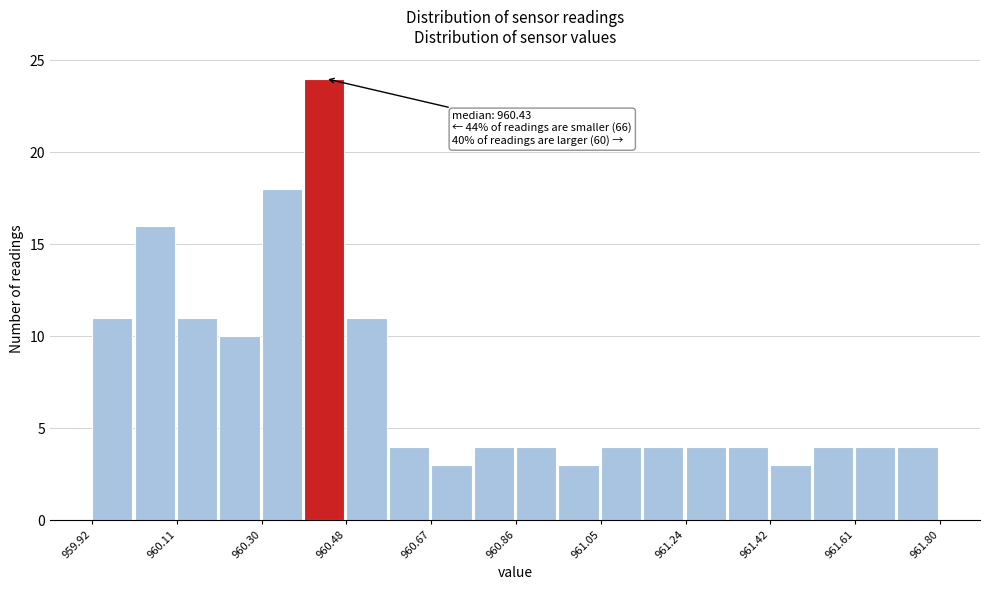

Which range on the x-axis has the tallest bar?

960.390 to 960.484